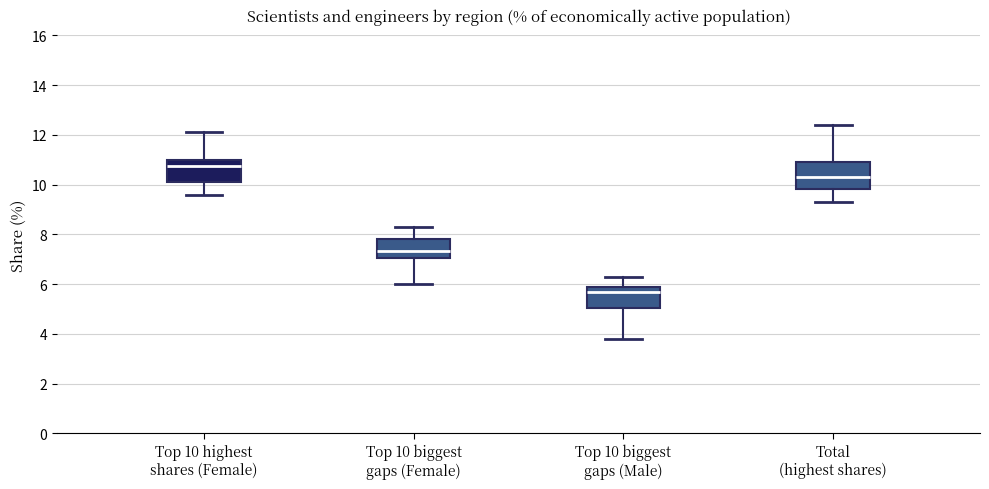

Reading left to right, transcribe this box plot: for each box, give where its median line is, the range the box spans, and where its two whiskers end, as read against the y-axis. The values are not printed on the chart, so give them approximately, as read against the axis.

Top 10 highest shares (Female): median 10.8, box 10.2 to 11.0, whiskers 9.6 to 12.2
Top 10 biggest gaps (Female): median 7.4, box 7.0 to 7.8, whiskers 6.0 to 8.4
Top 10 biggest gaps (Male): median 5.8, box 5.0 to 6.0, whiskers 3.8 to 6.4
Total (highest shares): median 10.4, box 9.8 to 11.0, whiskers 9.4 to 12.4